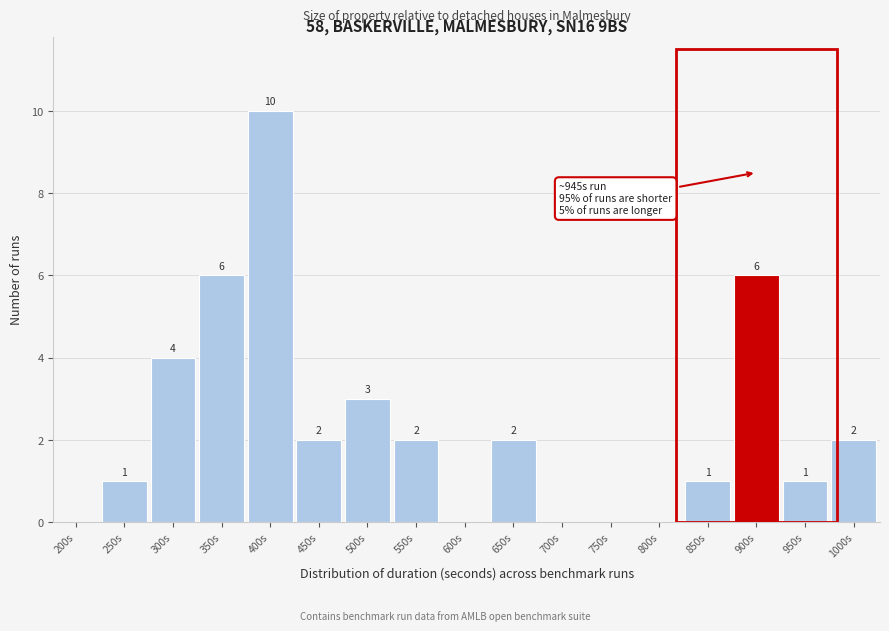

Reading left to right, transcribe all the data shown in this chart.

200s=0	250s=1	300s=4	350s=6	400s=10	450s=2	500s=3	550s=2	600s=0	650s=2	700s=0	750s=0	800s=0	850s=1	900s=6	950s=1	1000s=2